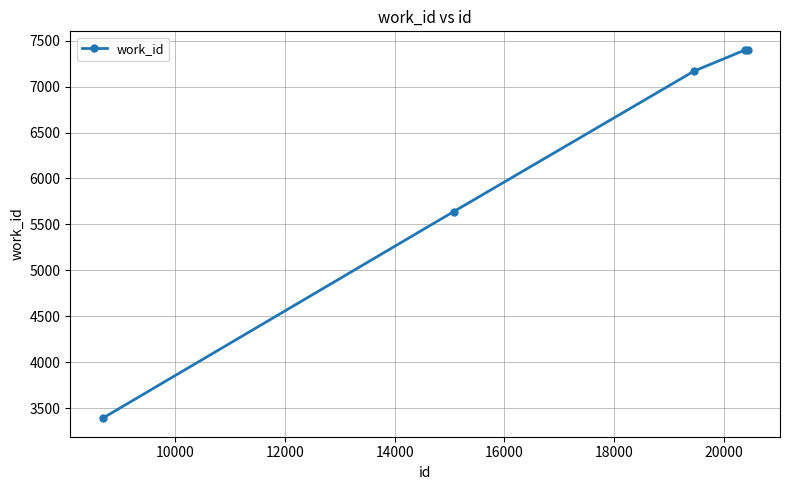

What is the difference between the second highest and second lowest values?

1759